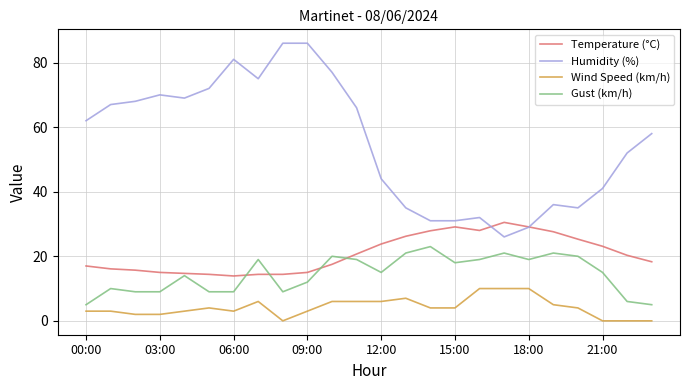

Which series has the widest spread of values?

Humidity (%)